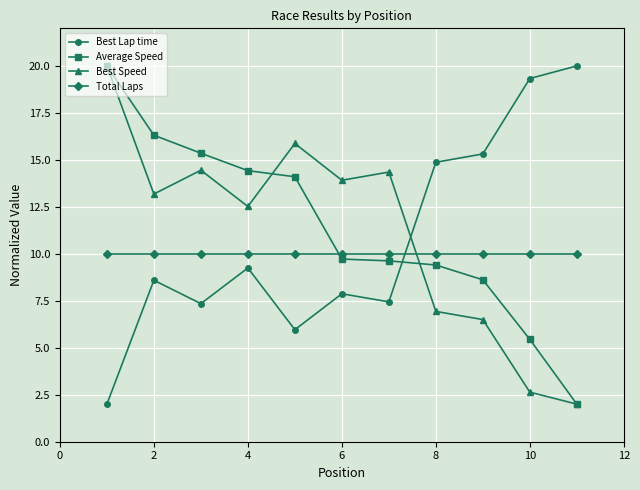

Which series ends up on top after the final intersection of Average Speed and Best Lap time?

Best Lap time